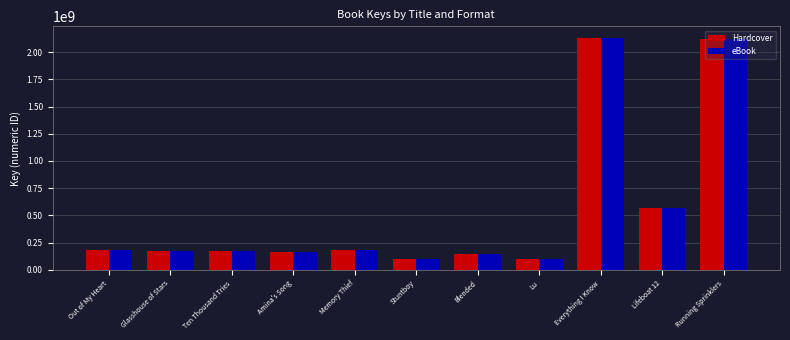

What is the difference between the second highest and second lowest values in the eBook series?

2017865178